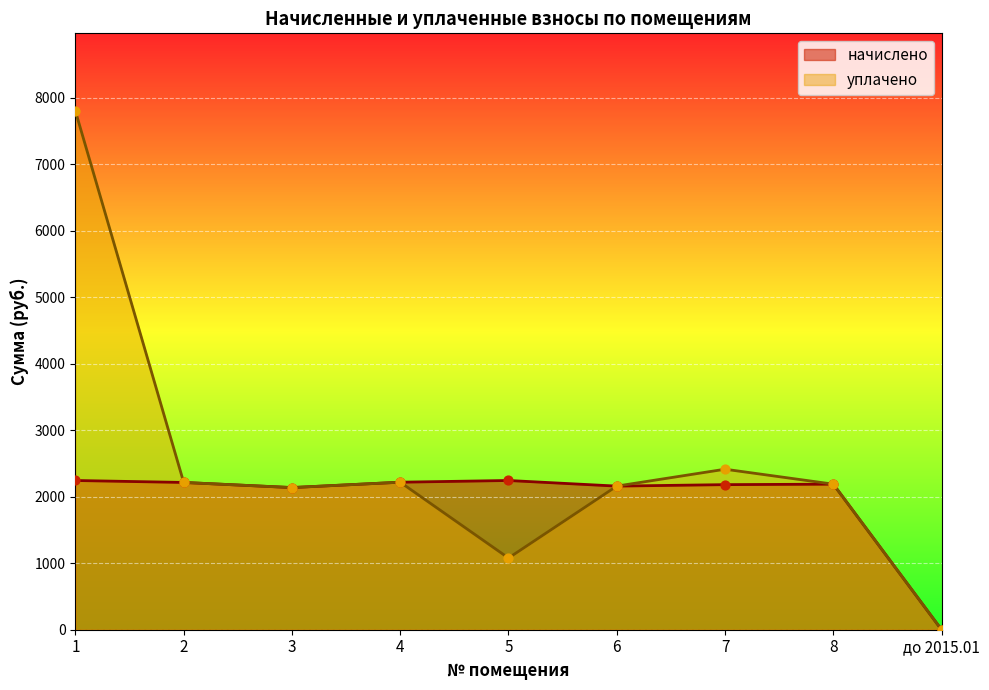

Which series contains the highest Y value?

уплачено